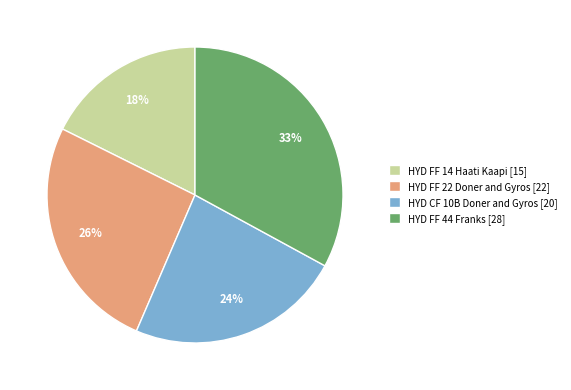

Do HYD FF 44 Franks and HYD FF 14 Haati Kaapi together represent more than half of the pie?

Yes